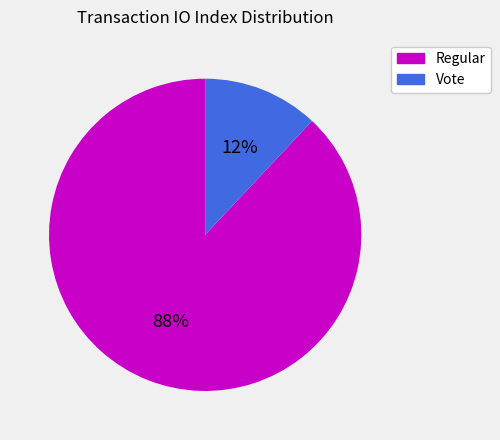

Do Vote and Regular together represent more than half of the pie?

Yes